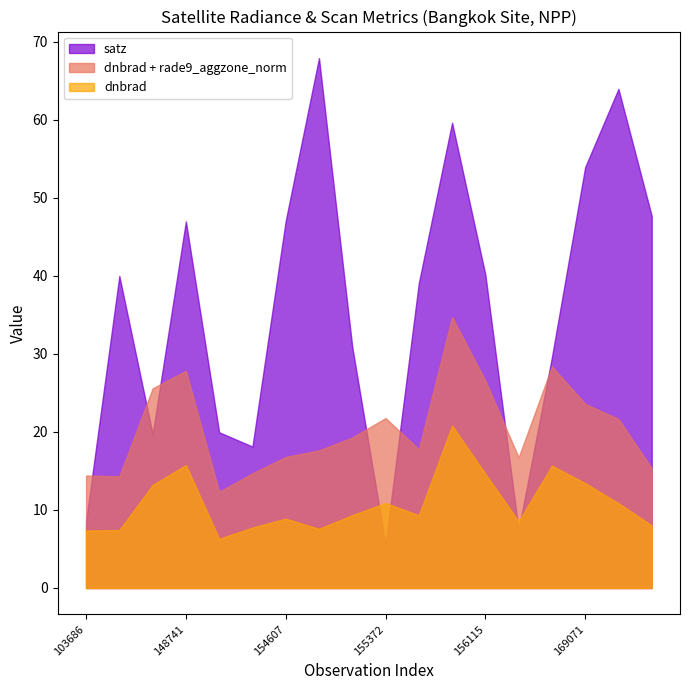

What is the difference between the highest and lowest values at 154607?

38.2